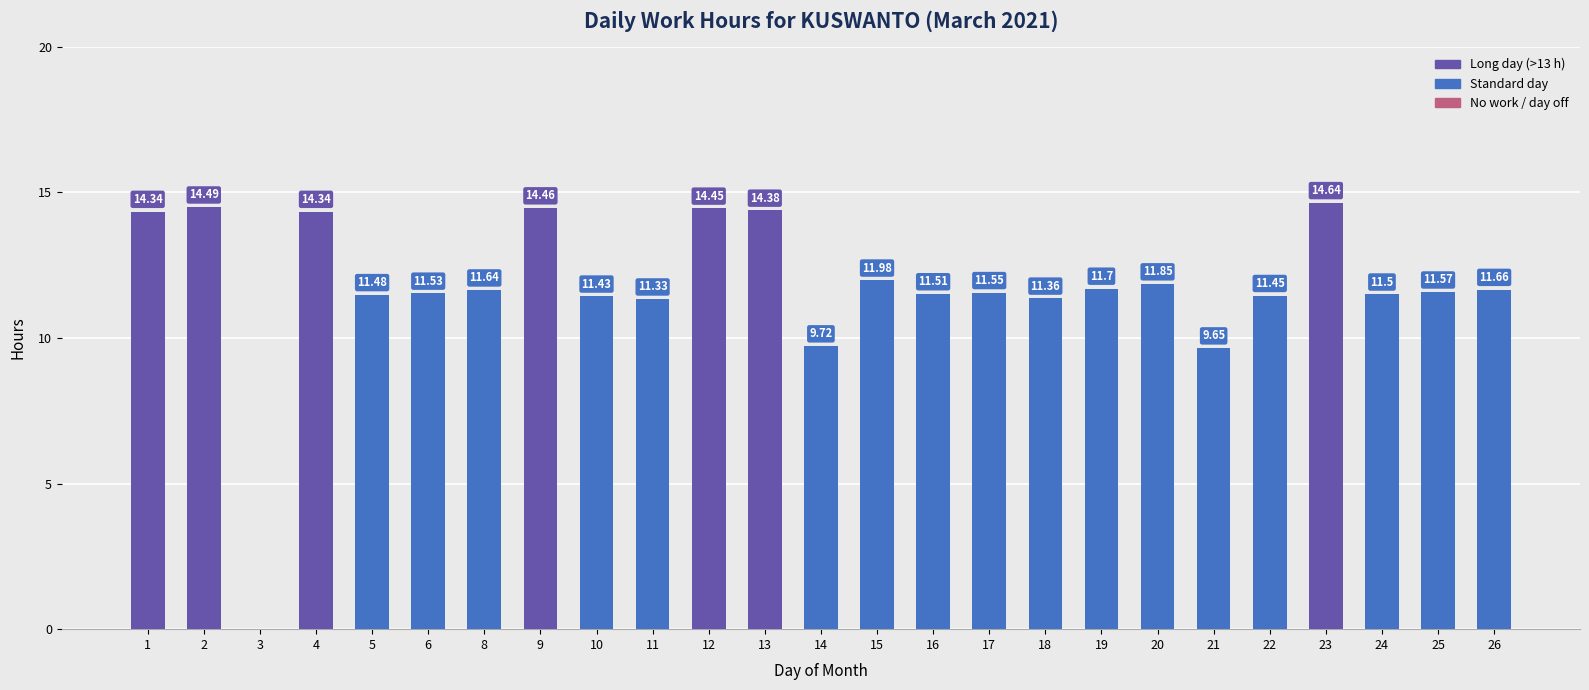

Which has a higher value, 20 or 24?

20